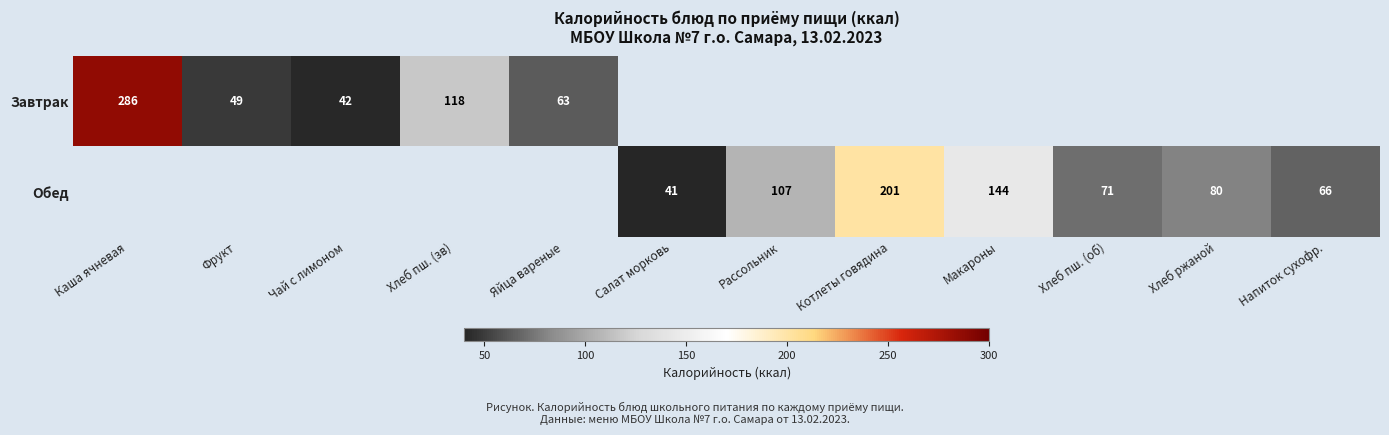

Is it true that Обед equals 29 at Хлеб пш. (об)?

False